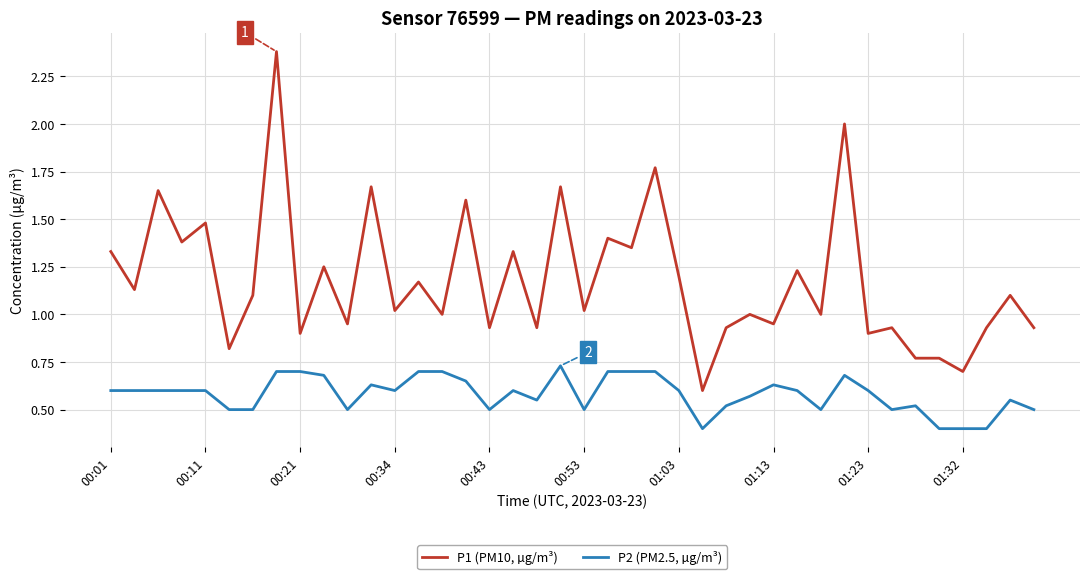

Which series has the widest spread of values?

P1 (PM10, µg/m³)